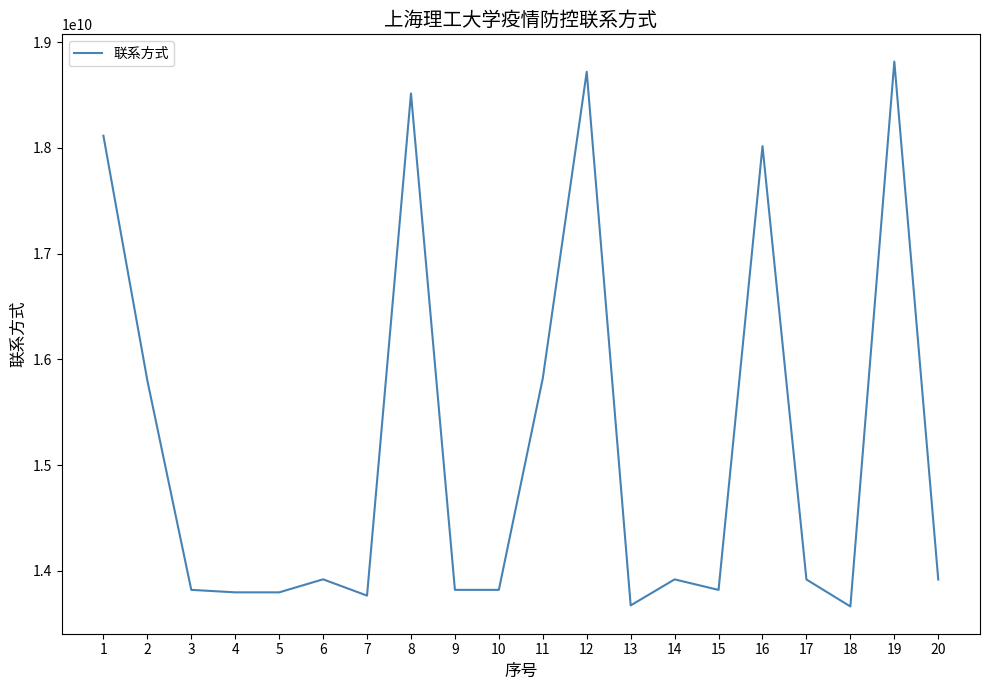

What is the greatest value displayed?

18817598159